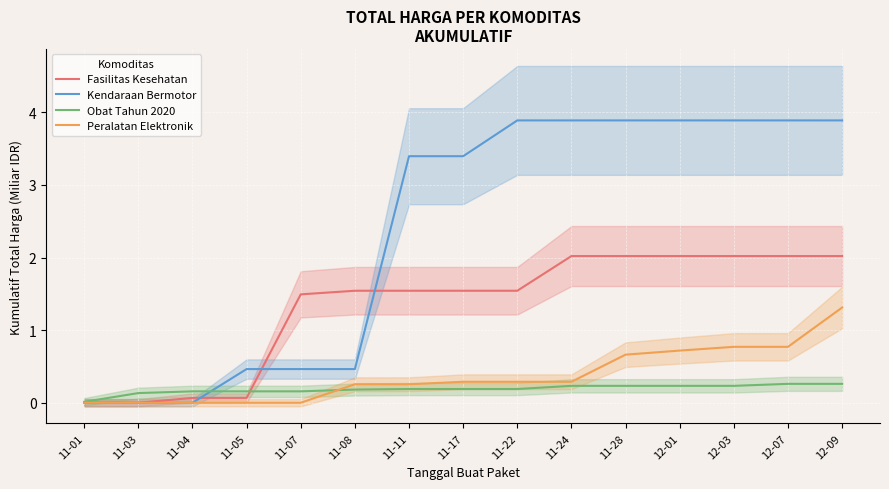

What is the total value across all series at 11-17?

5.4